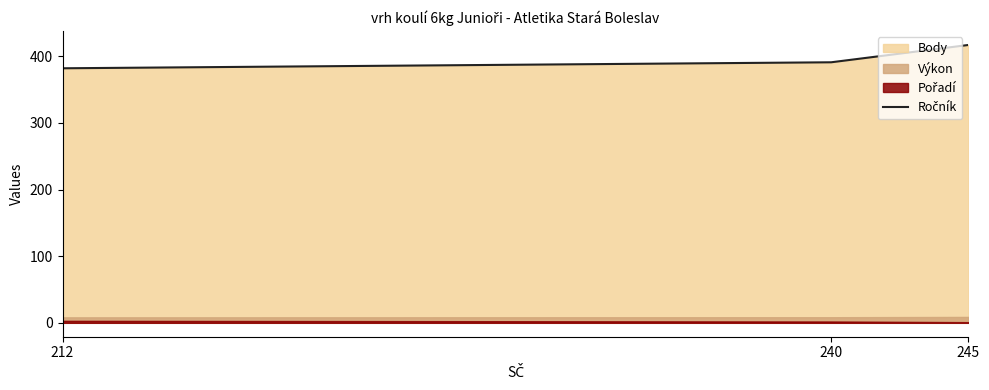

What is the greatest value displayed?

417